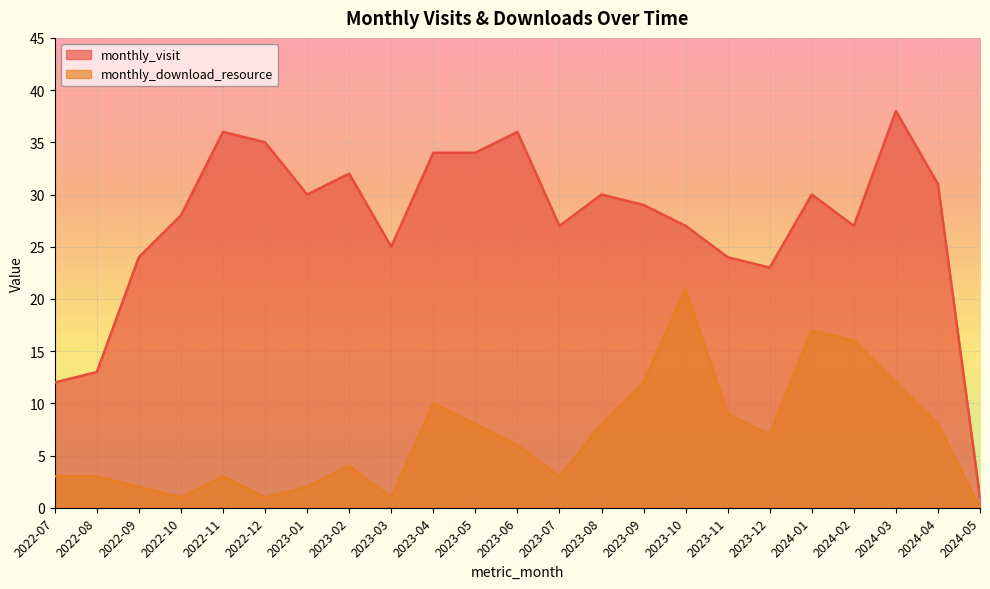

Where is the first local maximum for monthly_download_resource?

2022-11